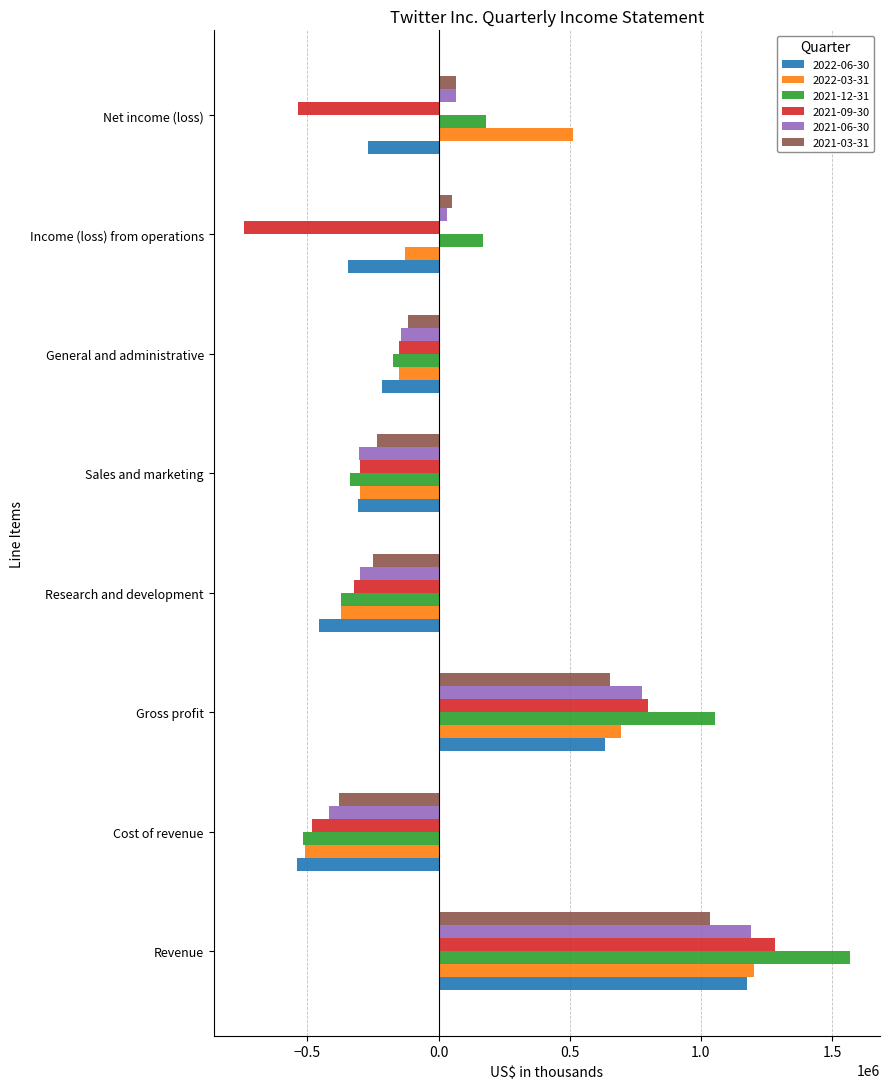

The 2021-06-30 series shows 1190427 at Revenue. True or false?

True